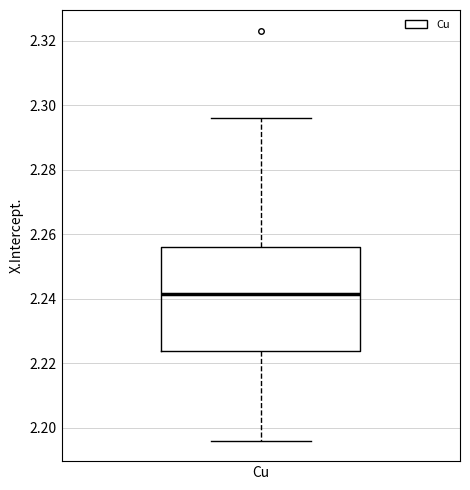

Read this box plot against the y-axis: the position of the median line, the range covered by the box, and the ends of both whiskers. The values are not printed on the chart, so give them approximately, as read against the axis.

median 2.242, box 2.224 to 2.256, whiskers 2.196 to 2.296